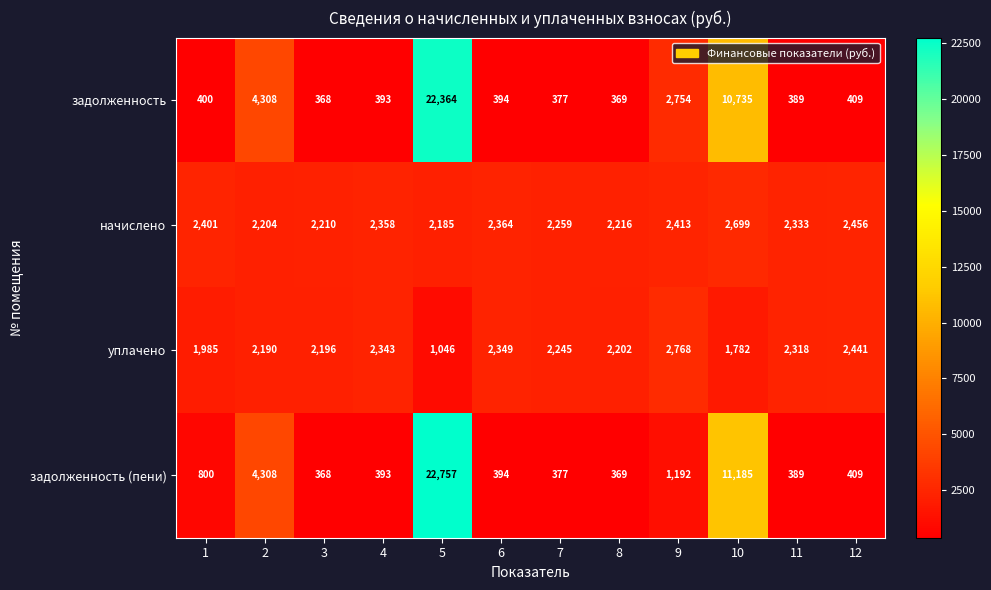

Which category has the lowest value in the задолженность series?

3